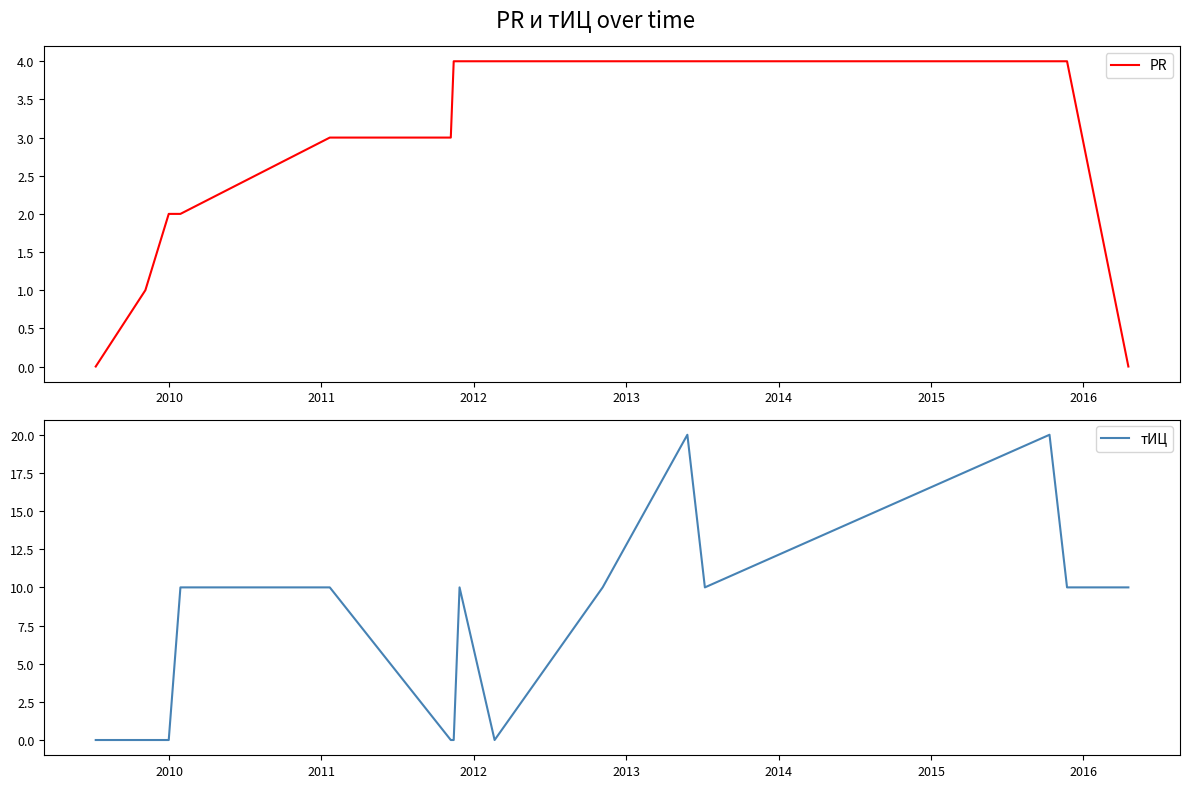

What is the highest value of the PR series?

4